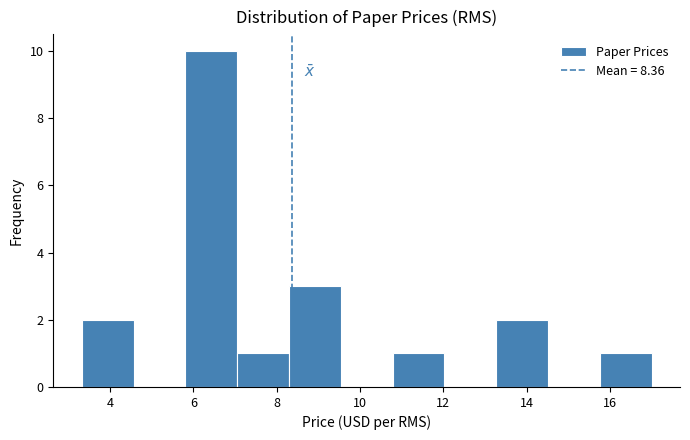

Reading left to right, list every bar in this chart as the range it spans on the x-axis followed by its height. Neither the bar edges nor the heights are printed on the chart, so give them approximately, as read against the axes.

3.4 to 4.6: 2
4.6 to 5.8: 0
5.8 to 7.0: 10
7.0 to 8.2: 1
8.2 to 9.6: 3
9.6 to 10.8: 0
10.8 to 12.0: 1
12.0 to 13.2: 0
13.2 to 14.6: 2
14.6 to 15.8: 0
15.8 to 17.0: 1